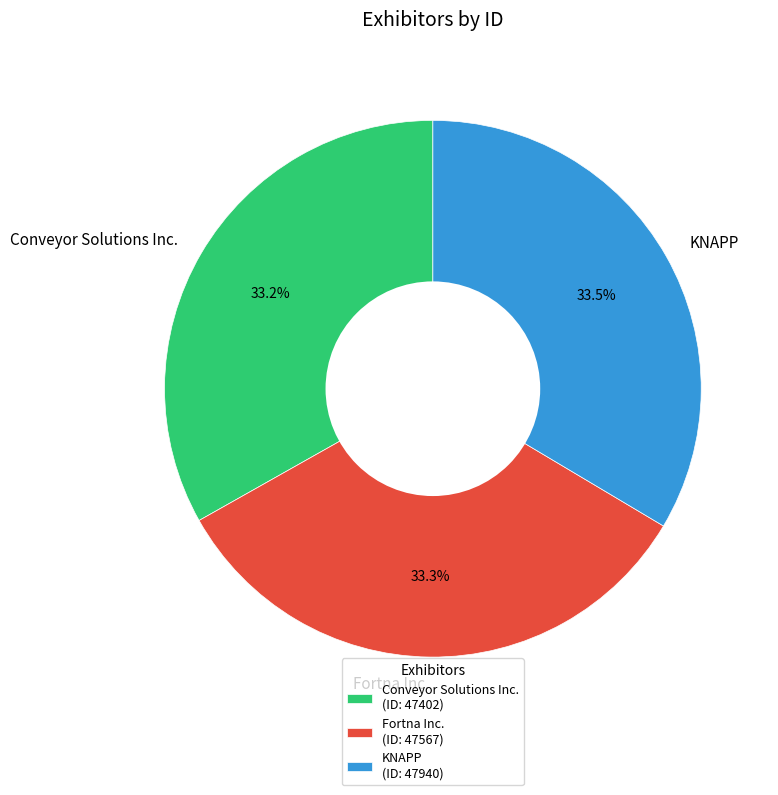

What is the total percentage of Fortna Inc. and KNAPP?

66.8%